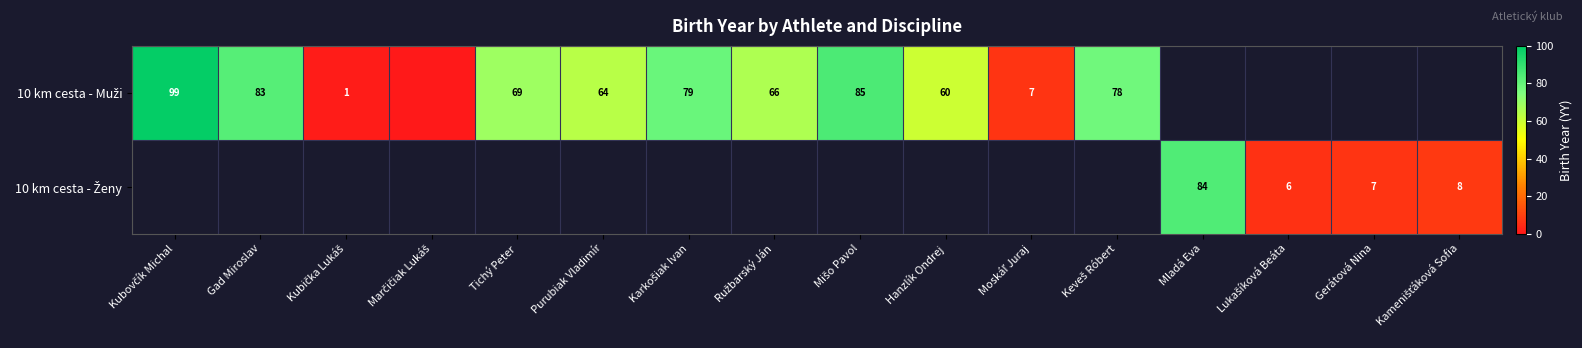

At how many categories does at least one series exceed 40?

10